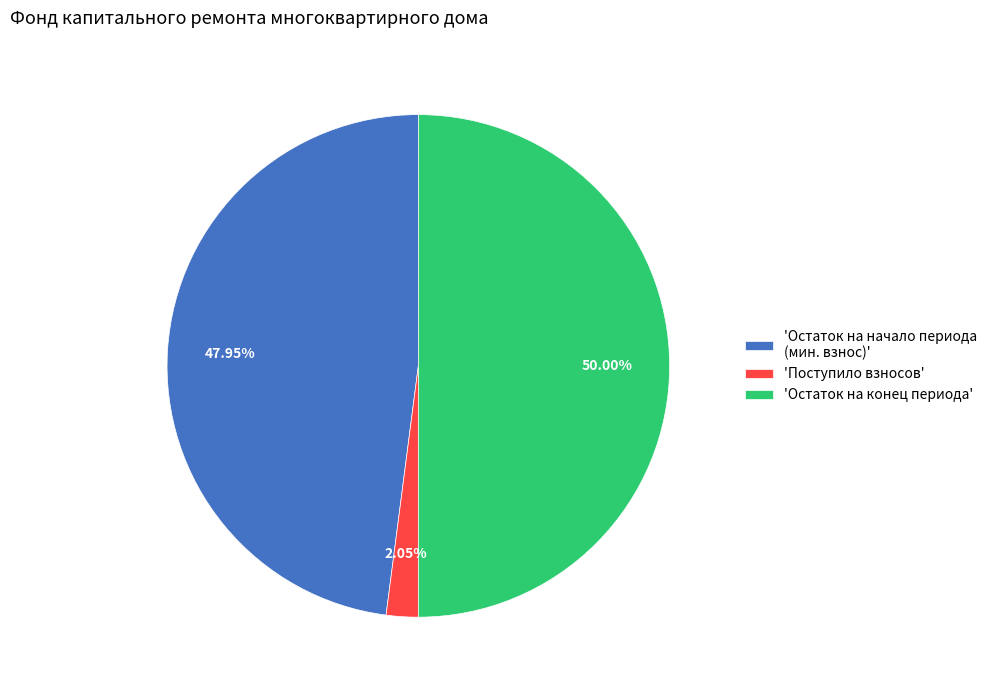

Which slice is the largest?

'Остаток на конец периода'